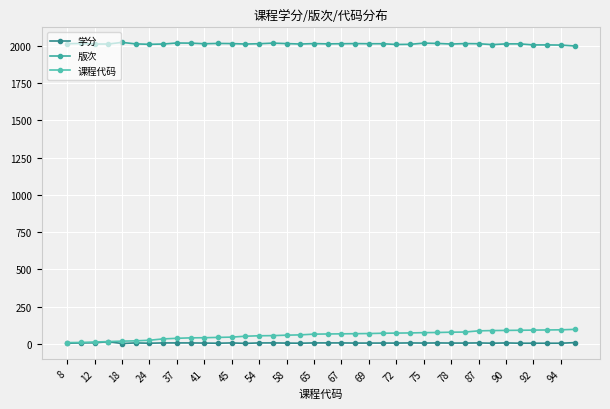

What is the average value of the 课程代码 series?

58